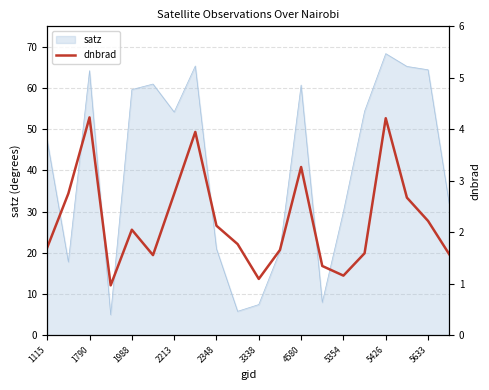

What is the lowest value of the satz series?

4.9